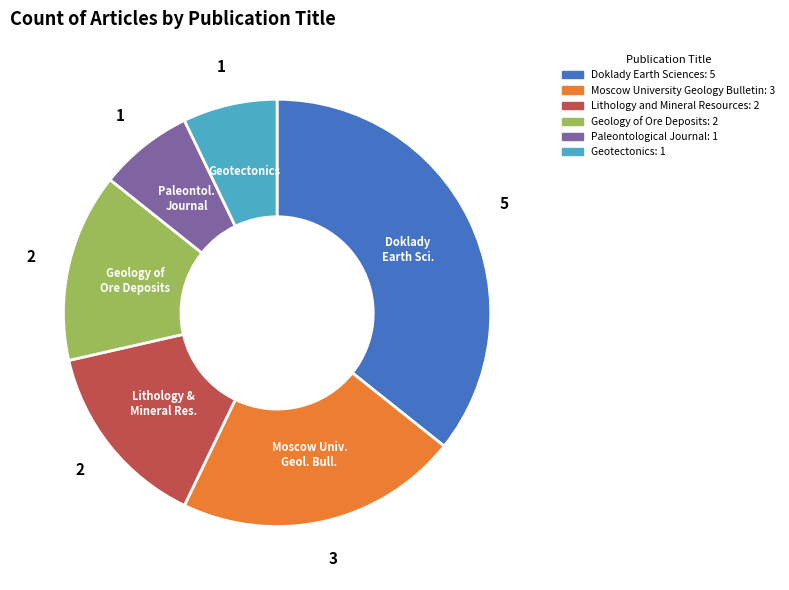

Is there a majority slice in this chart?

No